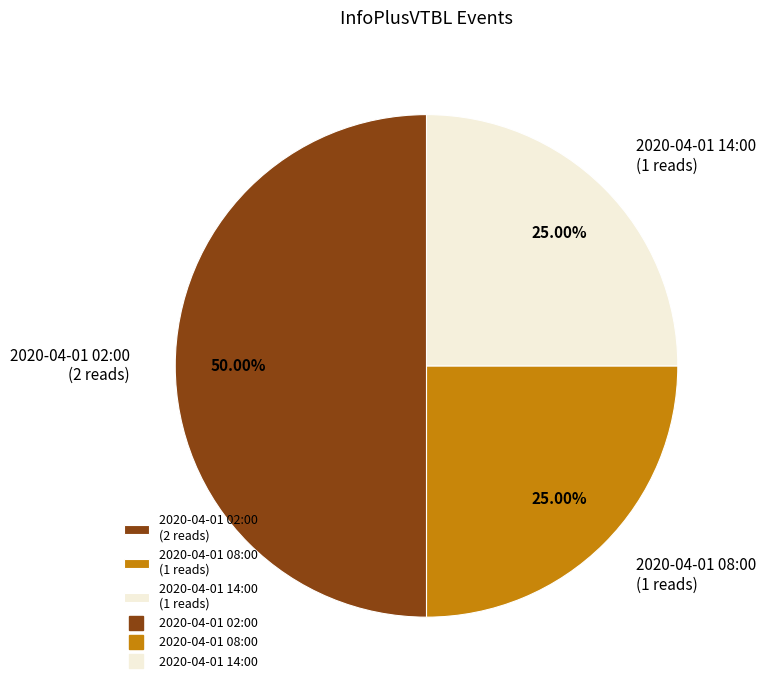

Is it true that 2020-04-01 14:00 is 25% of the pie?

True